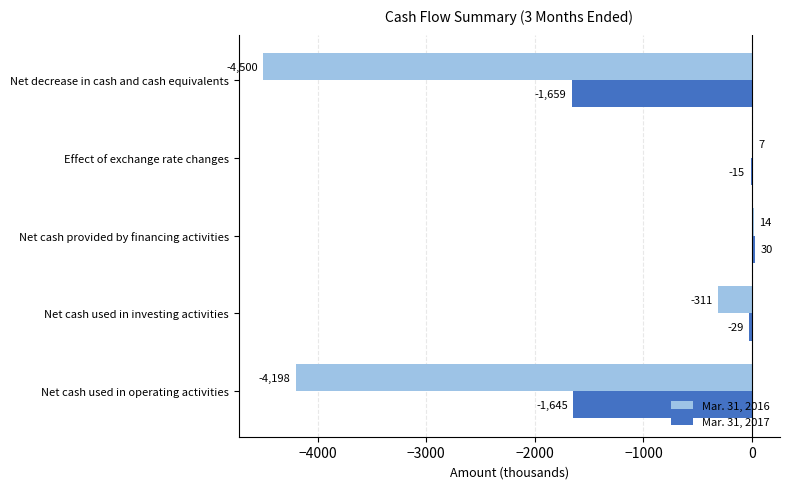

Which series has the largest total across all categories?

Mar. 31, 2017